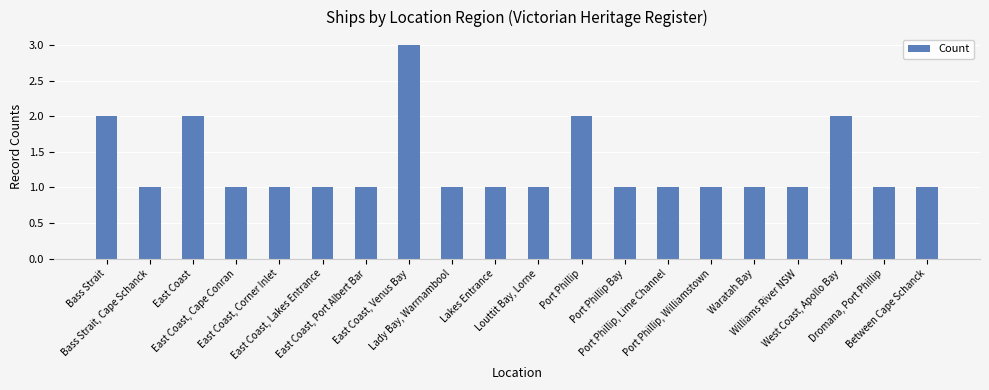

What is the maximum value shown in the chart?

3